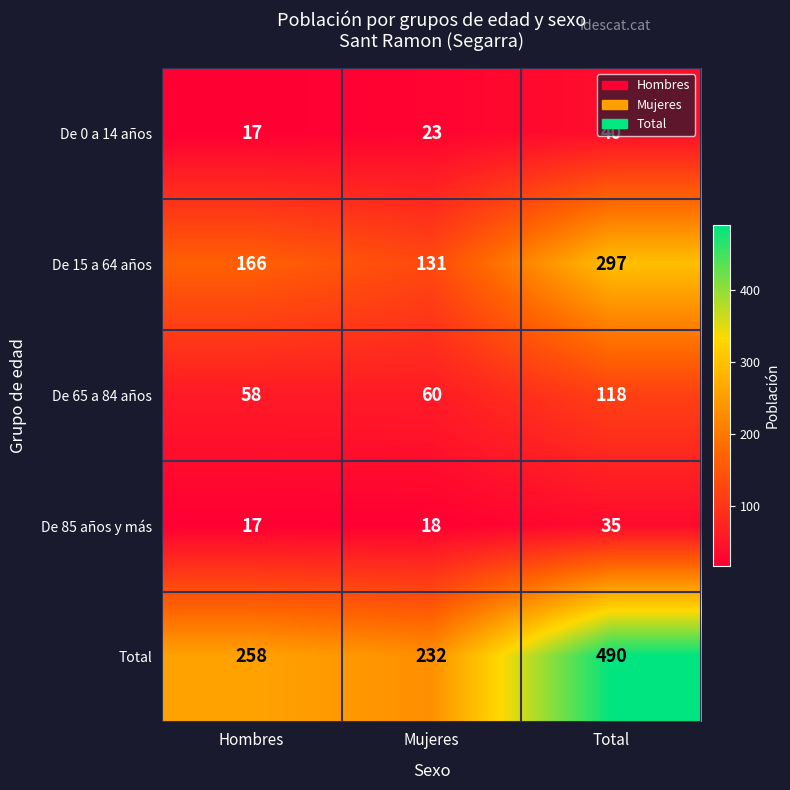

Is it true that De 65 a 84 años equals 81 at Hombres?

False